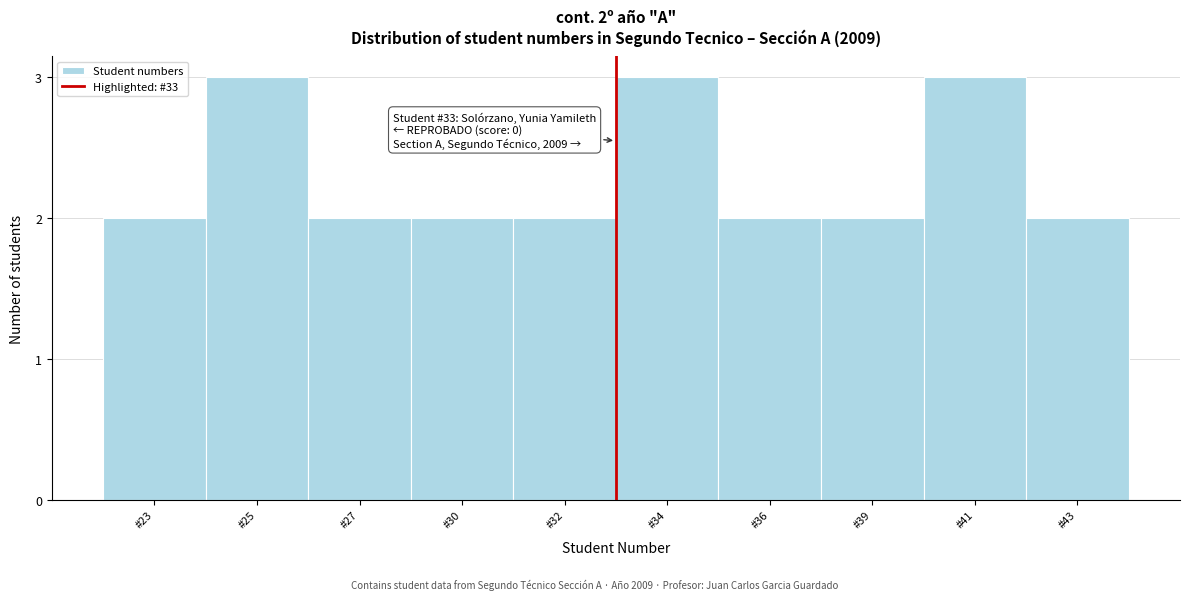

Reading right to left, what are all the values shown in this chart?

#43=2	#41=3	#39=2	#36=2	#34=3	#32=2	#30=2	#27=2	#25=3	#23=2